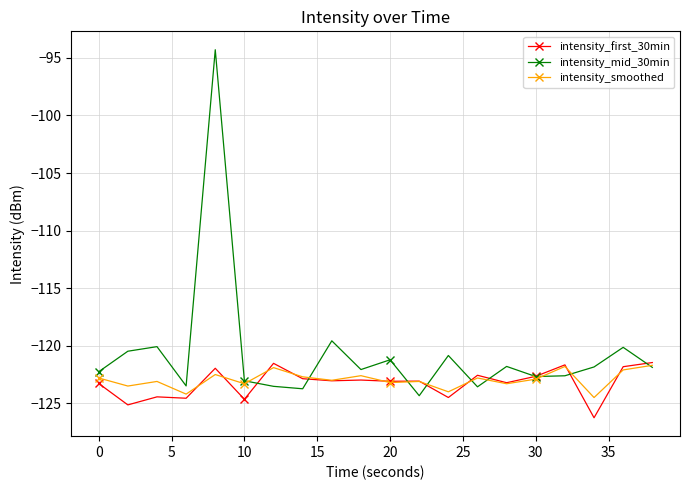

Which series has the widest spread of values?

intensity_mid_30min